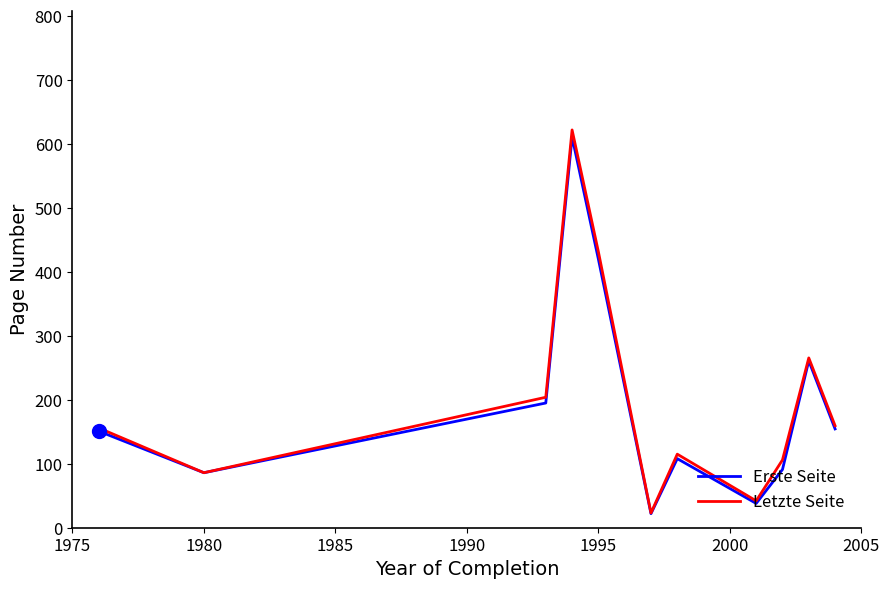

What is the maximum value shown in the chart?

622.0